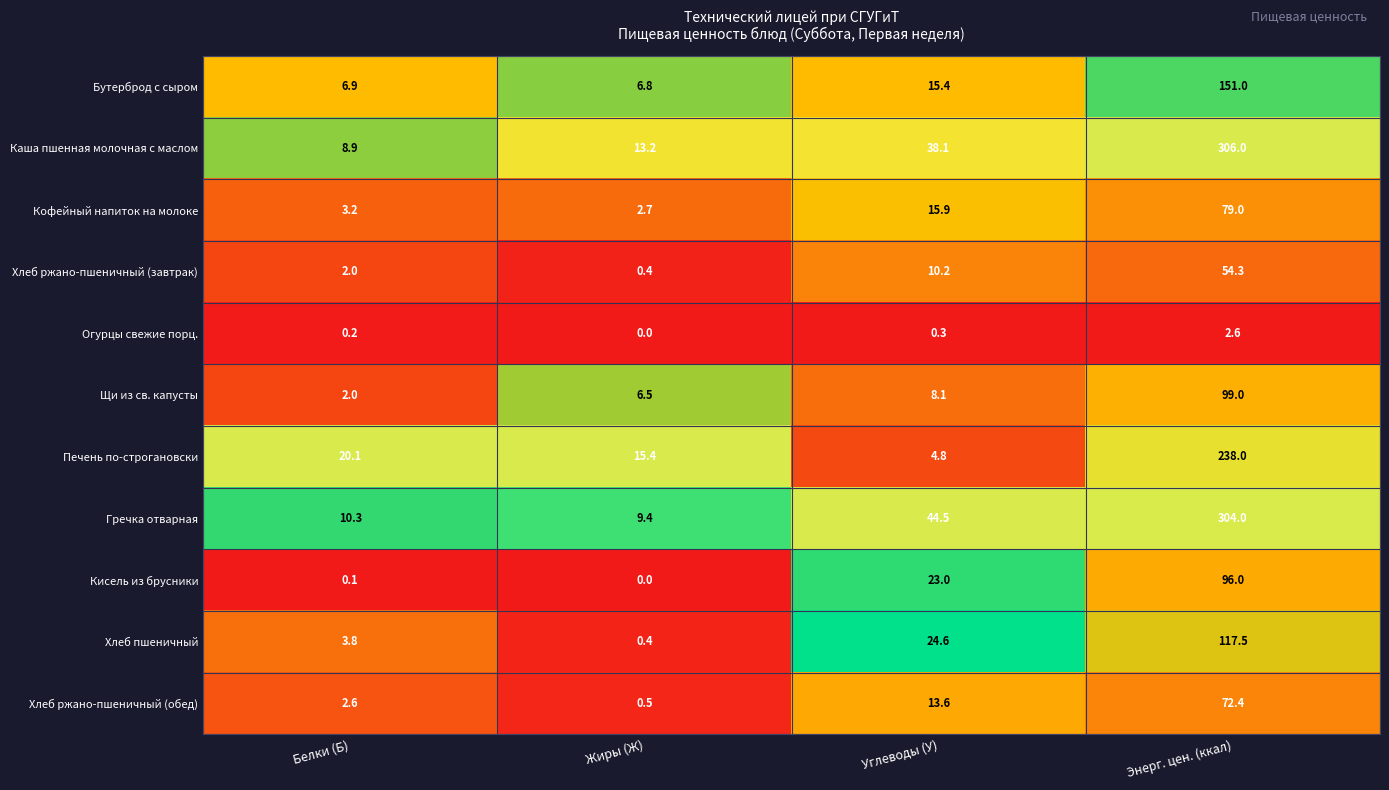

Which series has the largest range (max minus min)?

Каша пшенная молочная с маслом